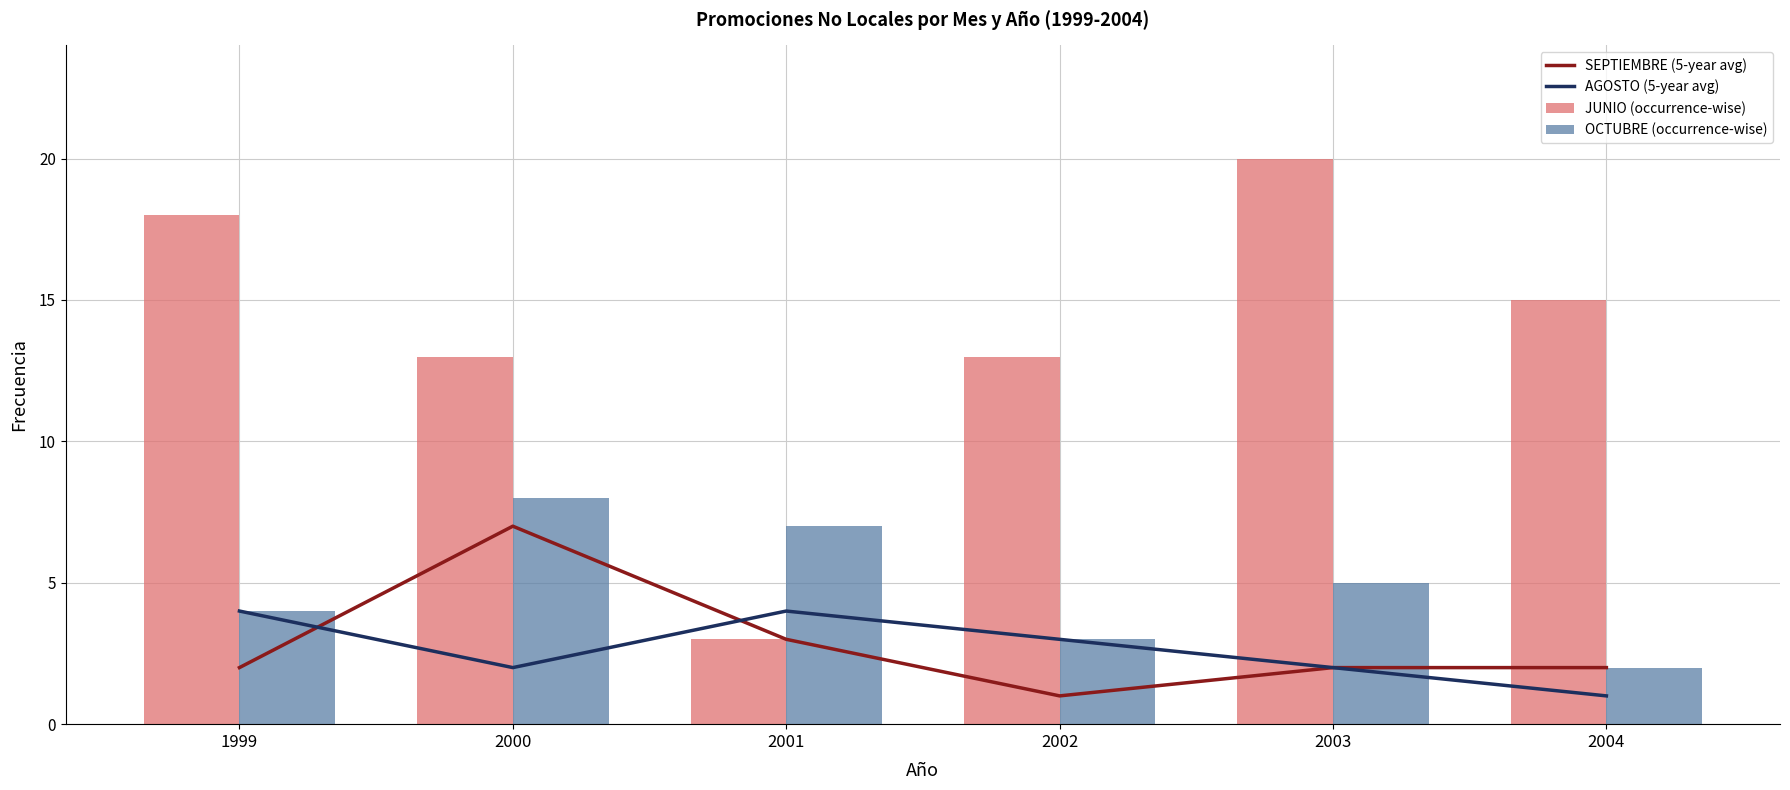

Where is JUNIO (occurrence-wise) nearest to the value 11?

2000